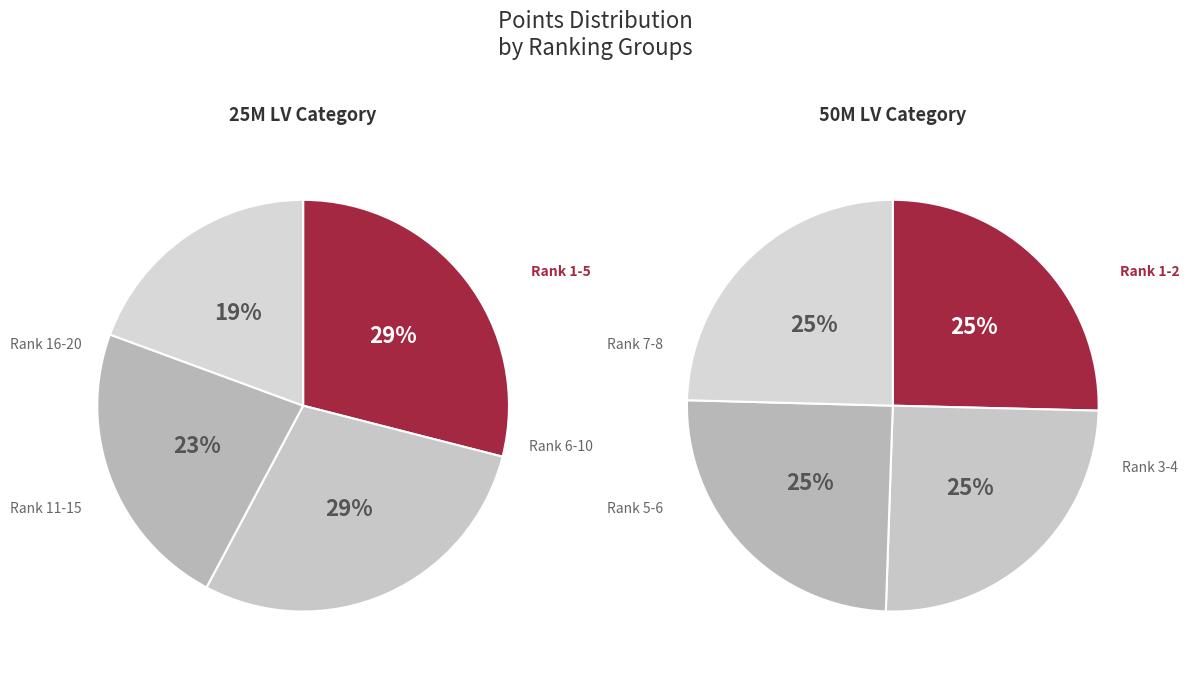

Is there a majority slice in this chart?

No